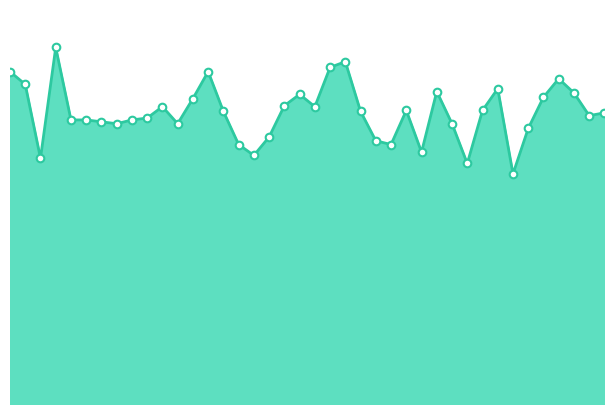

How many lines are shown in the chart?

1